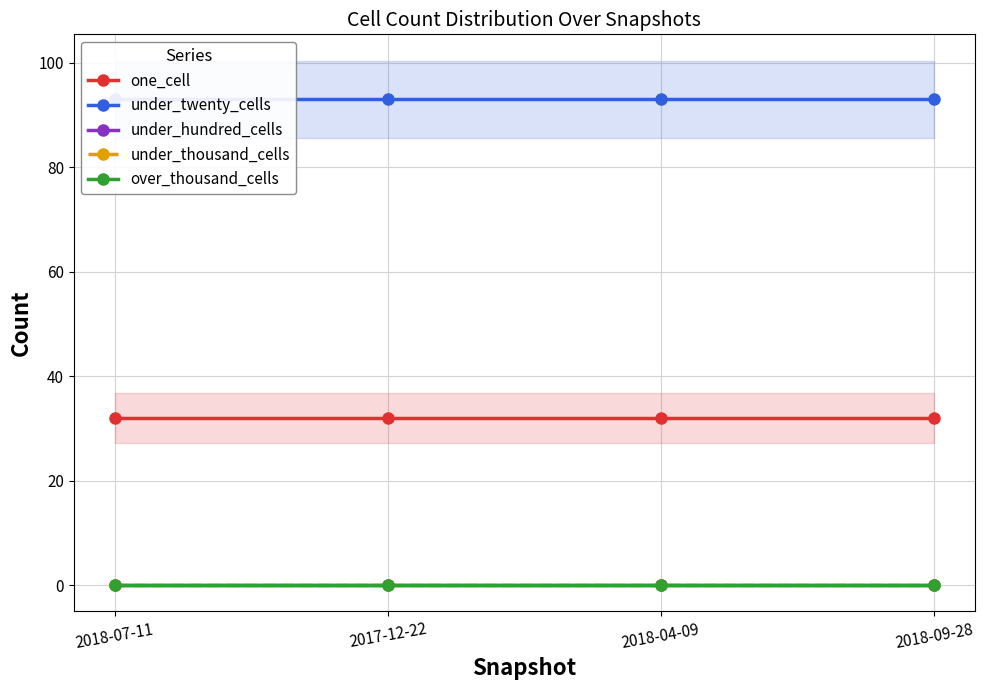

Reading left to right, transcribe all the data shown in this chart.

one_cell: 2018-07-11=32	2017-12-22=32	2018-04-09=32	2018-09-28=32
under_twenty_cells: 2018-07-11=93	2017-12-22=93	2018-04-09=93	2018-09-28=93
under_hundred_cells: 2018-07-11=0	2017-12-22=0	2018-04-09=0	2018-09-28=0
under_thousand_cells: 2018-07-11=0	2017-12-22=0	2018-04-09=0	2018-09-28=0
over_thousand_cells: 2018-07-11=0	2017-12-22=0	2018-04-09=0	2018-09-28=0